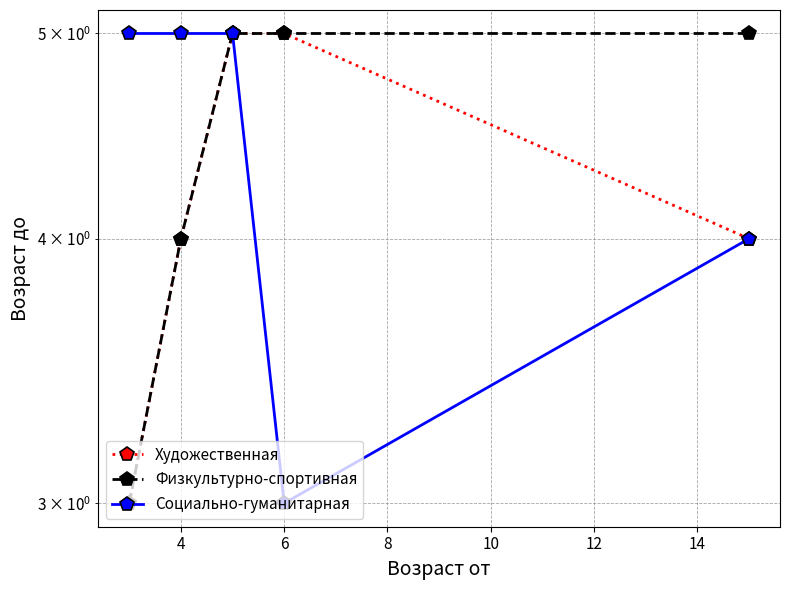

Rank the series by their maximum value, from lowest to highest.

Художественная, Физкультурно-спортивная, Социально-гуманитарная